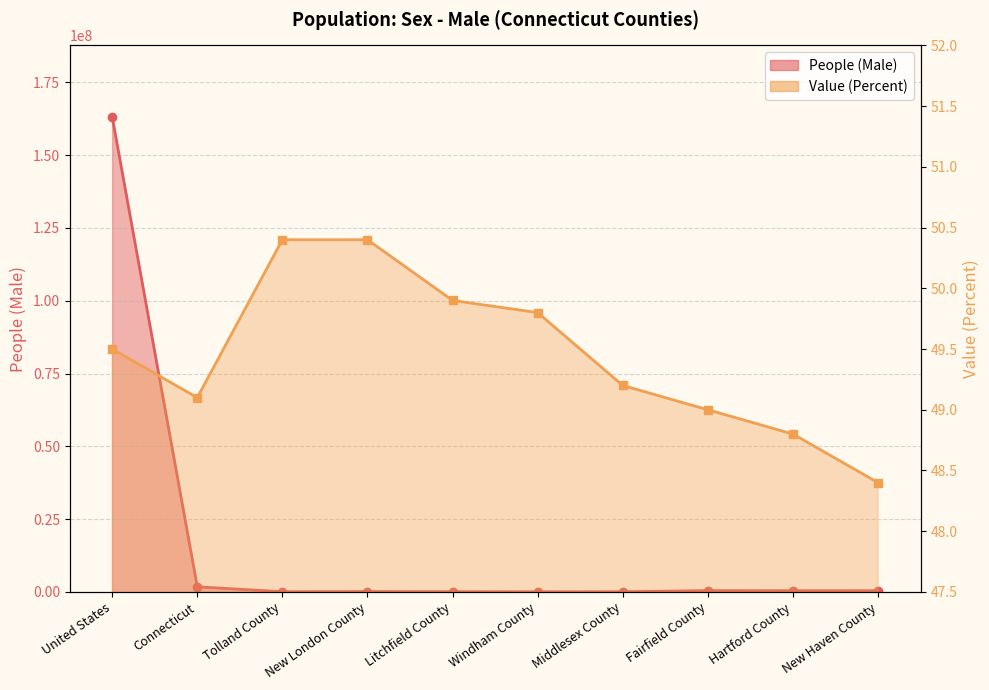

What is the total value across all series at Tolland County?

75725.4